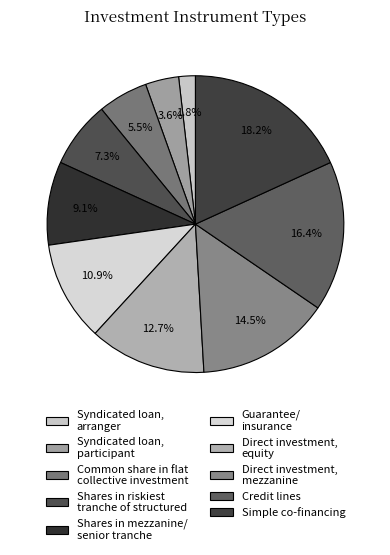

Count the number of slices in the pie.

10